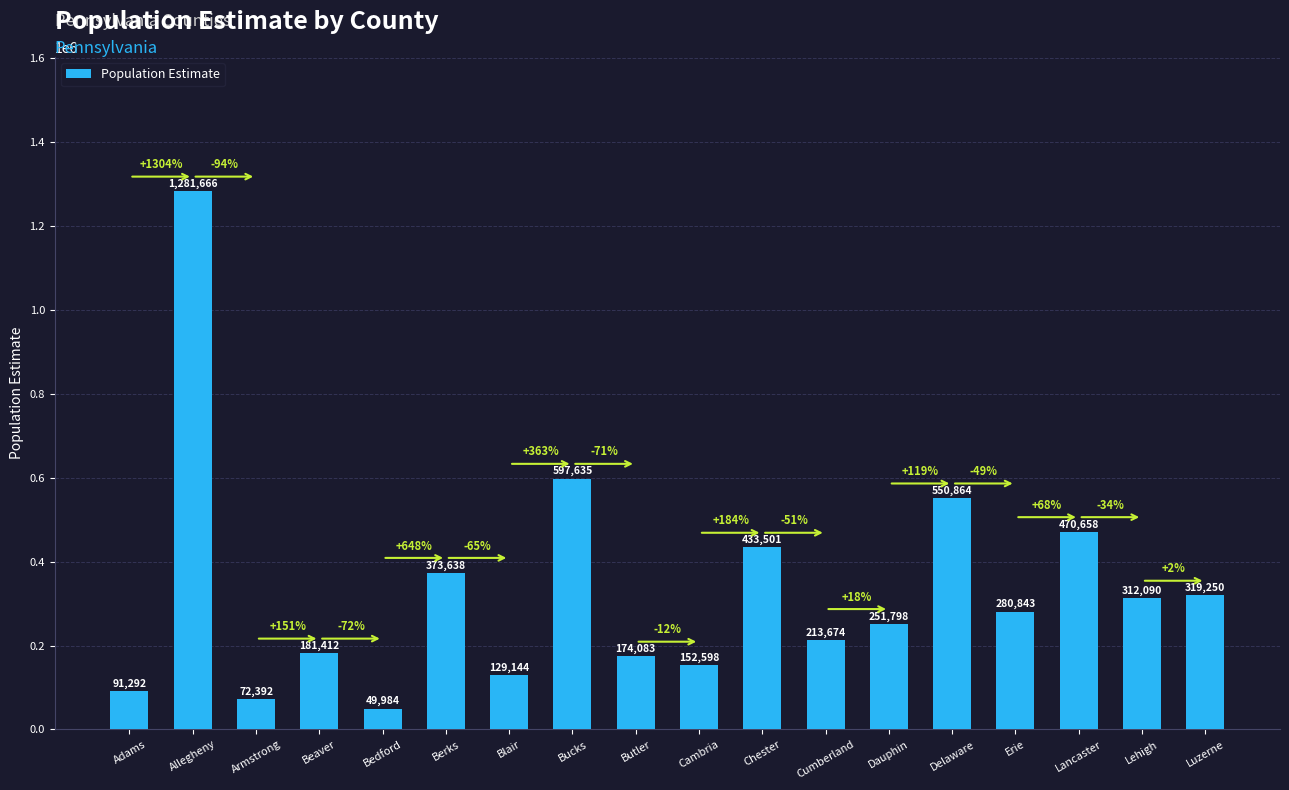

How many bars are there in total?

18